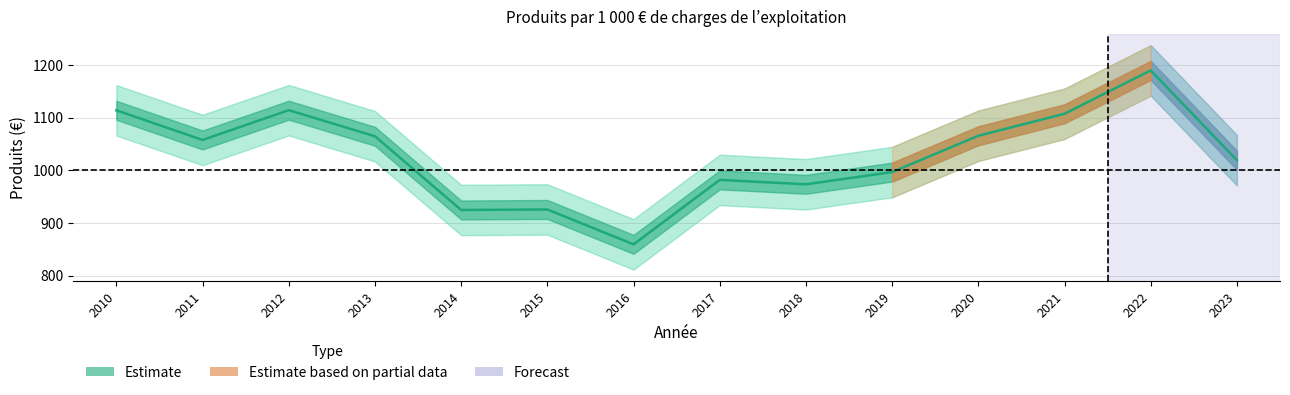

Read the value at 2022.

1189.9